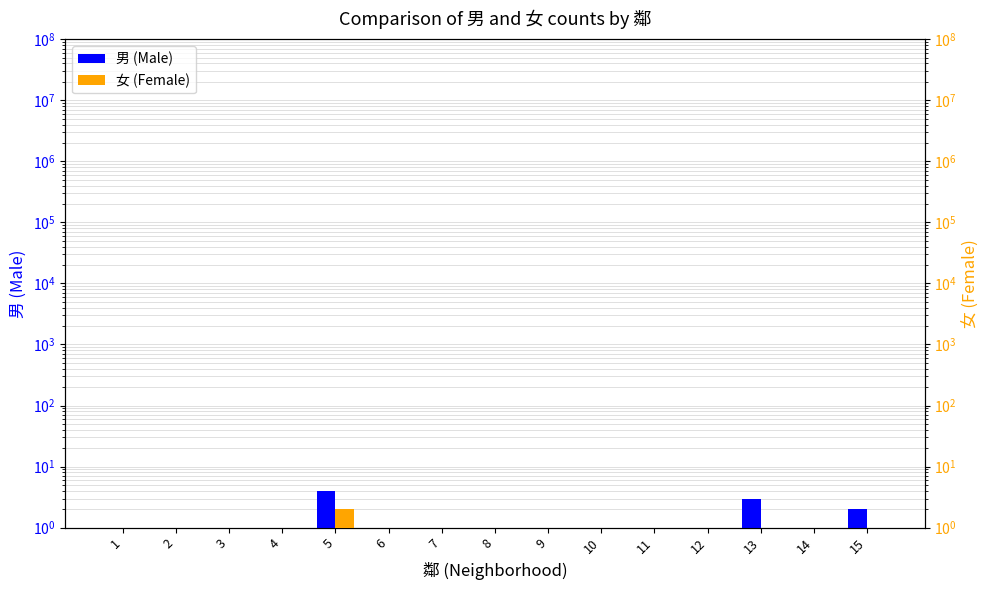

Rank the series by their average value, from highest to lowest.

男 (Male), 女 (Female)